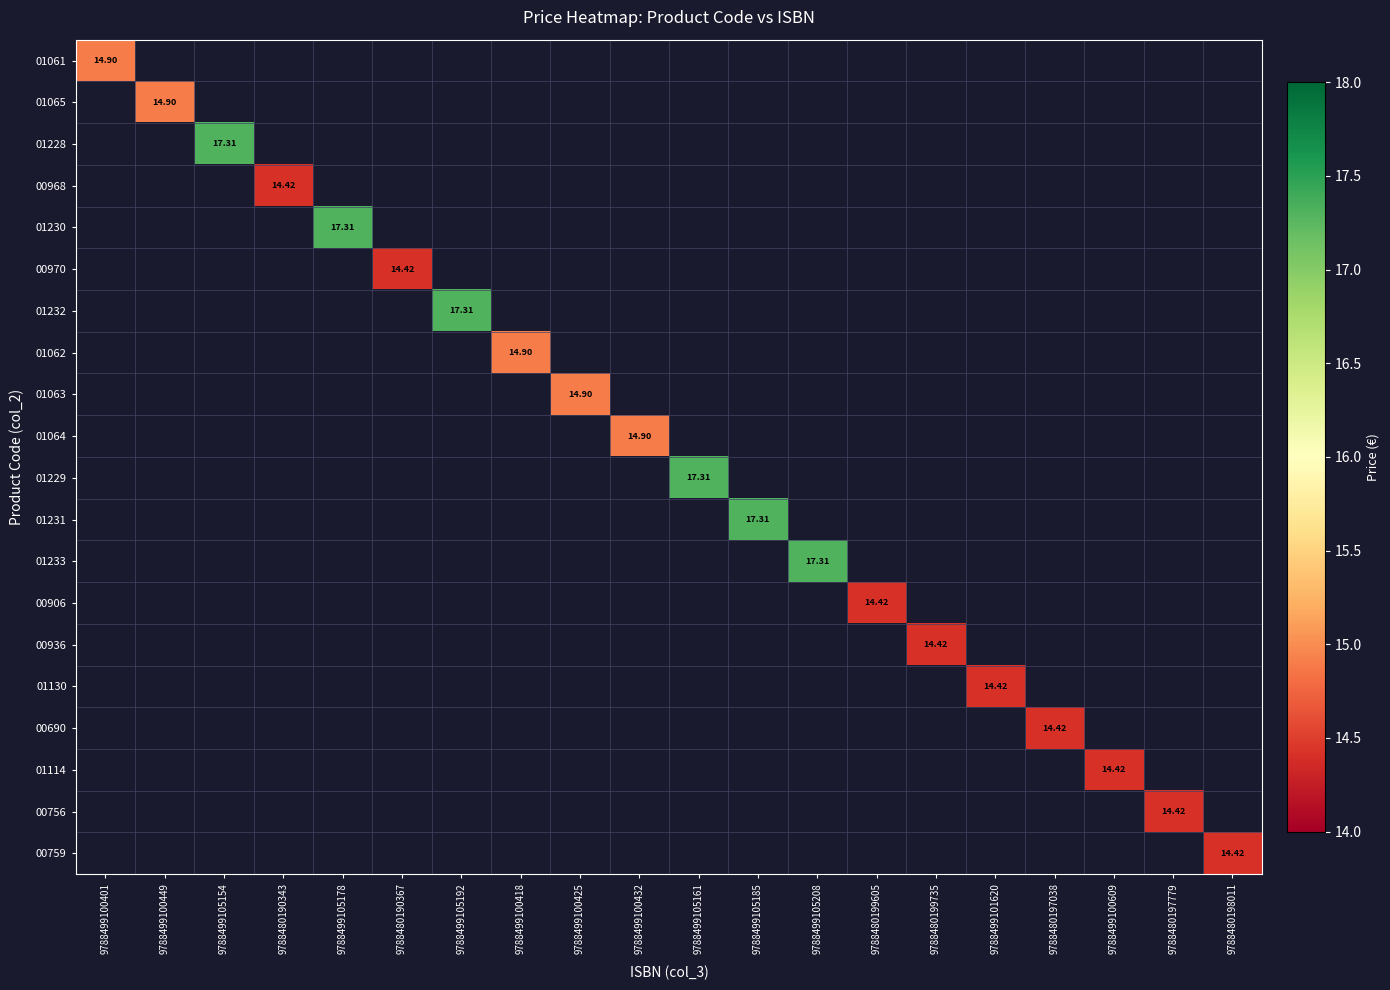

Which series has the largest range (max minus min)?

01061